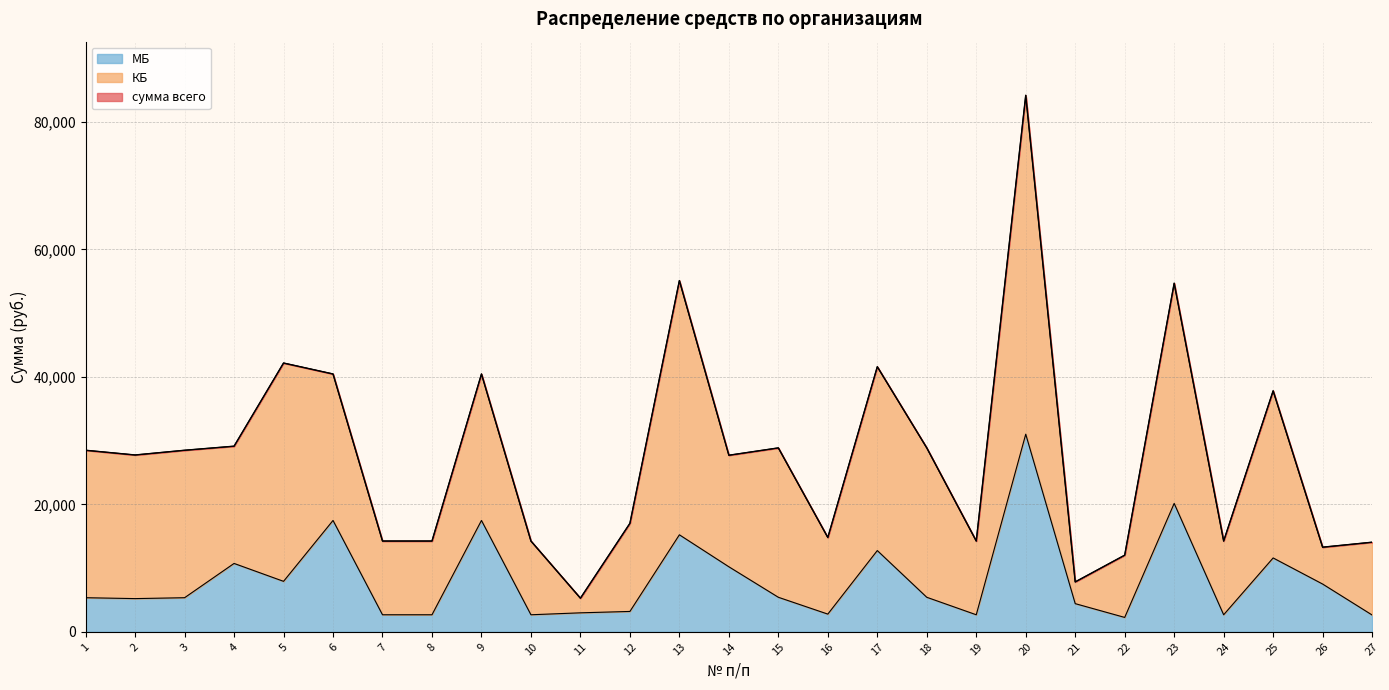

What is the total value across all series at 4?

29119.8